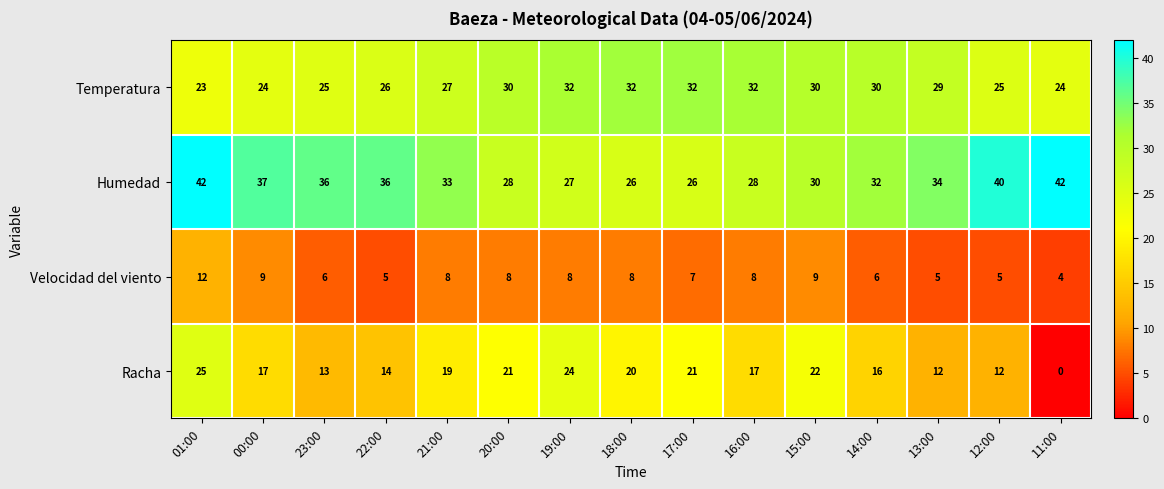

What is the spread (max minus min) of values at 22:00?

31